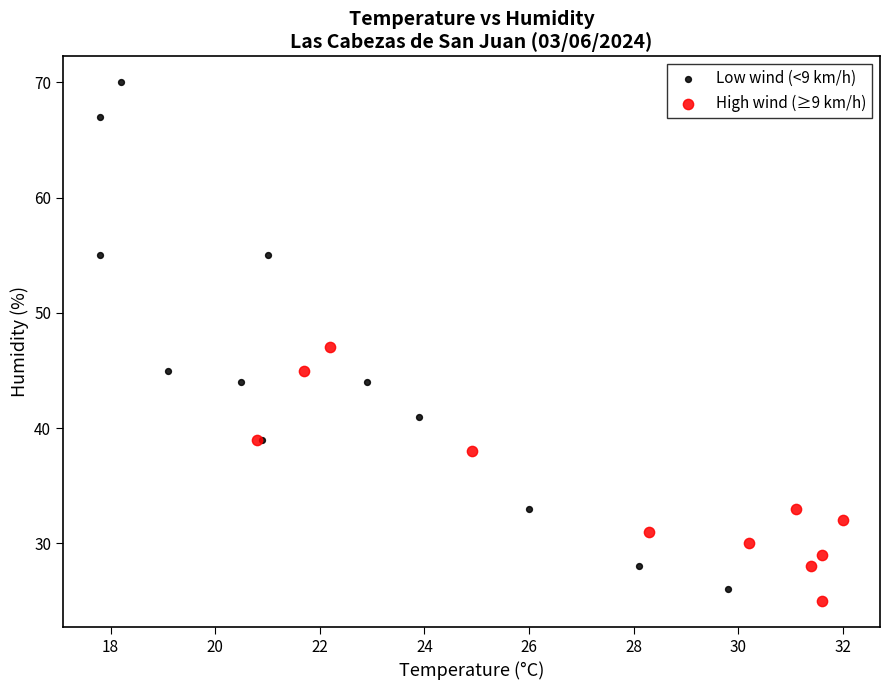

Which series contains the highest Y value?

Low wind (<9 km/h)